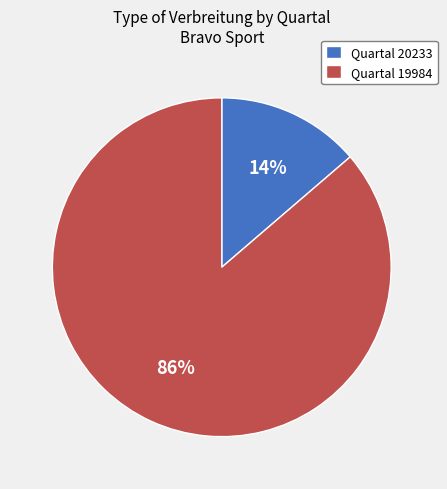

Which has a higher value, Quartal 19984 or Quartal 20233?

Quartal 19984